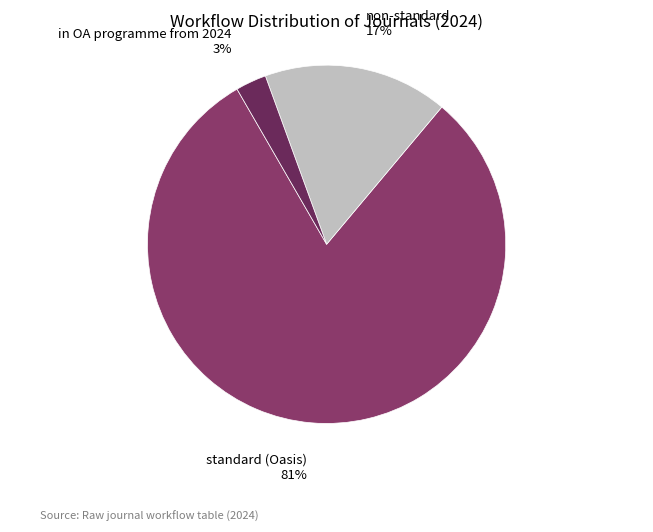

Rank the categories by value from highest to lowest.

standard (Oasis), non-standard, in OA programme from 2024